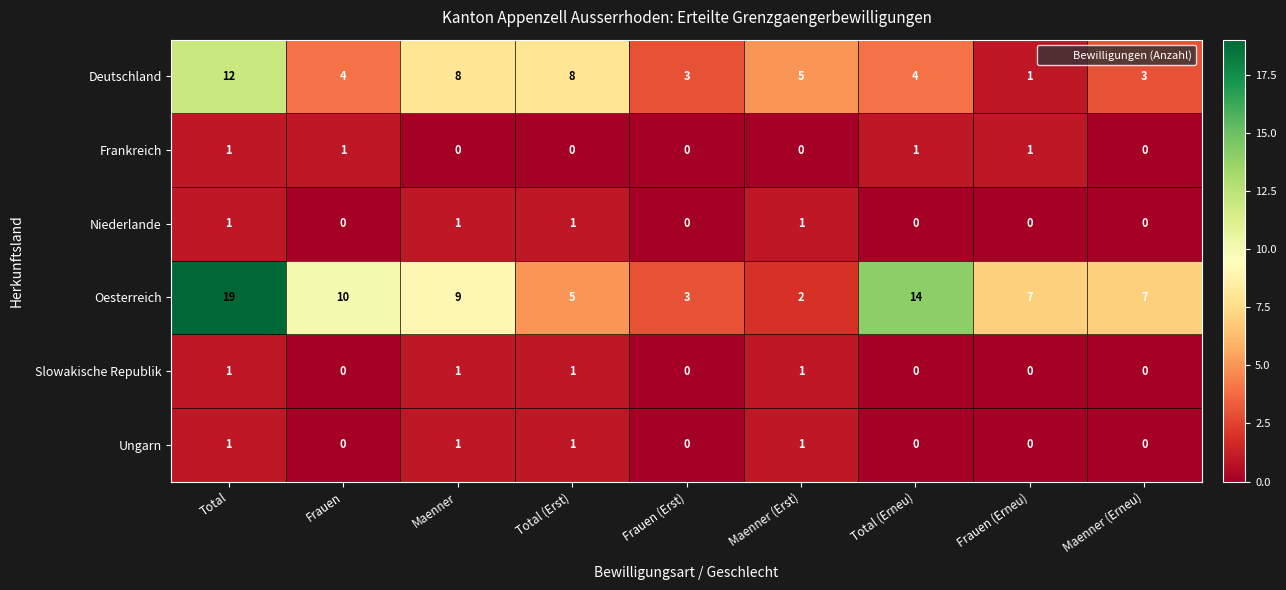

How many categories are shown in the chart?

9